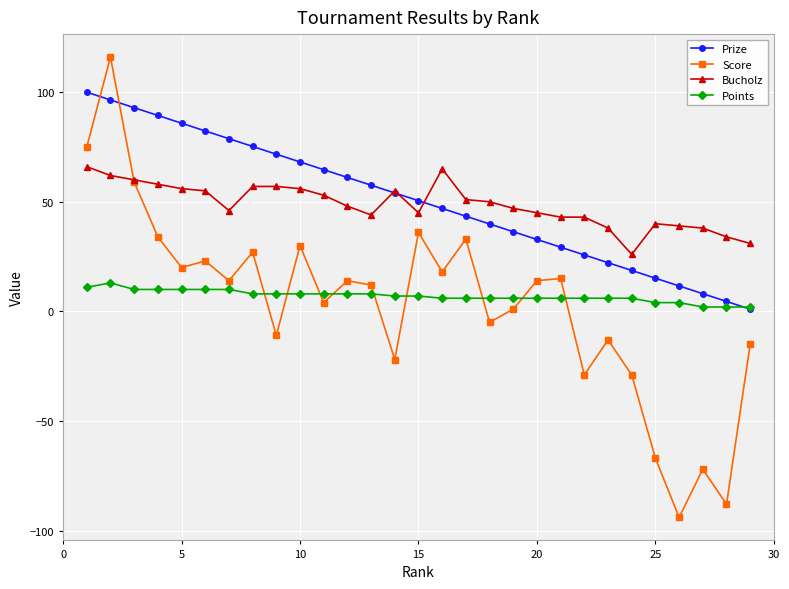

Count the number of categories in the chart.

29